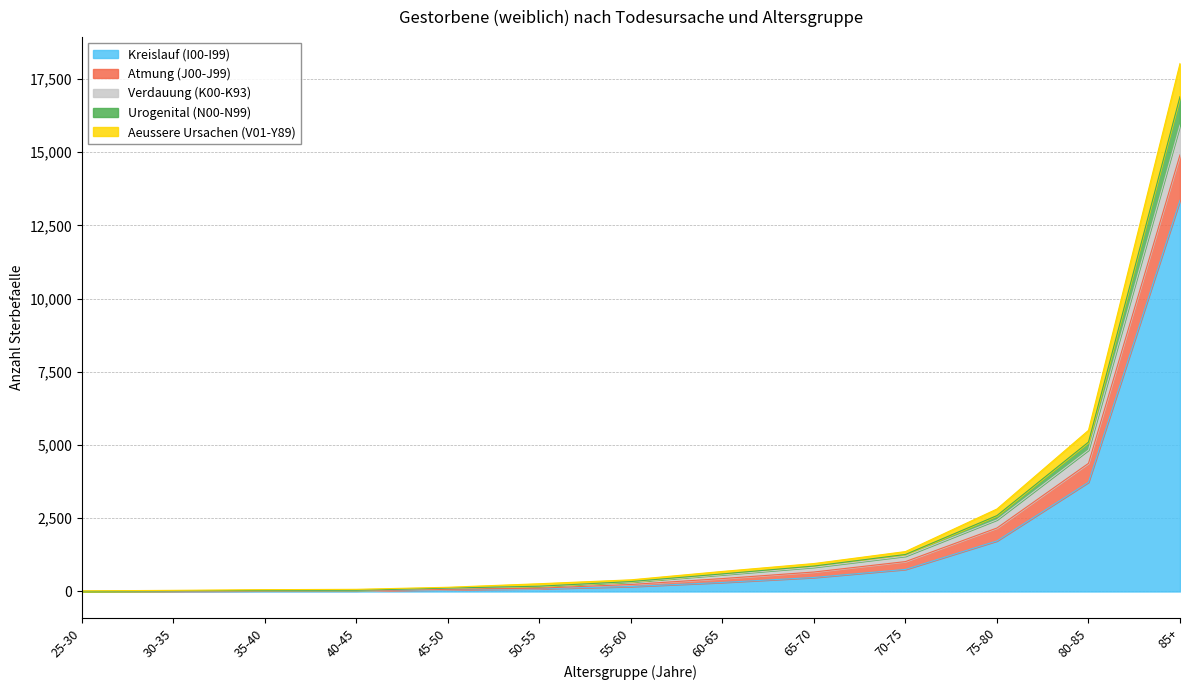

What is the total value across all series at 75-80?

2816